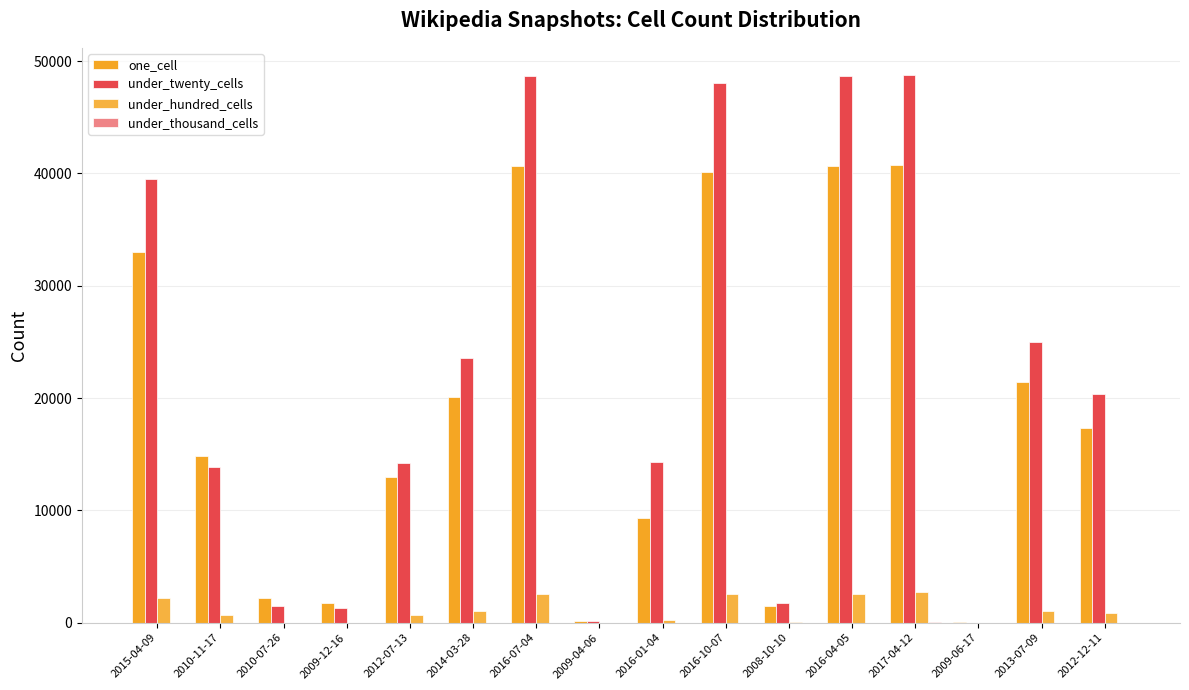

At which label does under_thousand_cells reach its peak?

2017-04-12